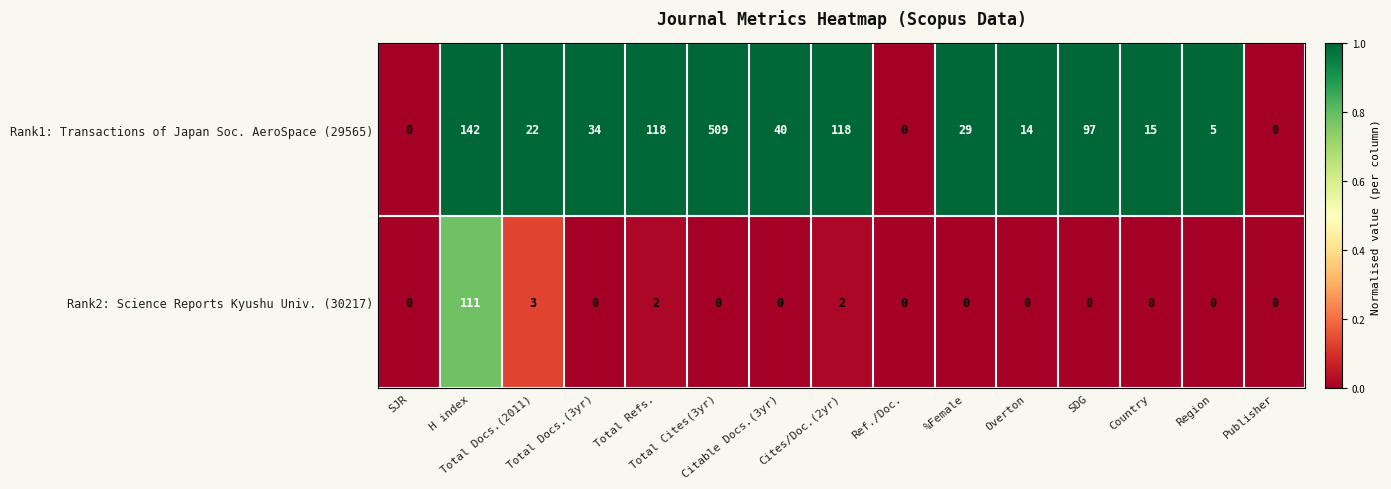

How many values in the Rank1: Transactions of Japan Soc. AeroSpace (29565) series are below 29?

7